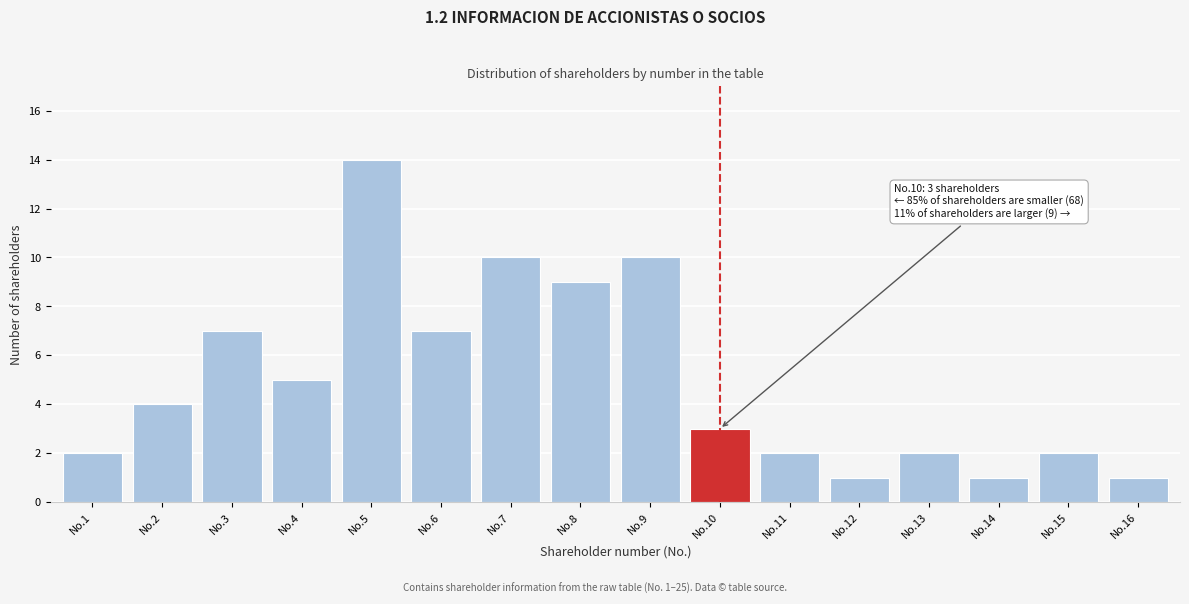

Reading left to right, list all the values displayed in this chart.

No.1=2	No.2=4	No.3=7	No.4=5	No.5=14	No.6=7	No.7=10	No.8=9	No.9=10	No.10=3	No.11=2	No.12=1	No.13=2	No.14=1	No.15=2	No.16=1